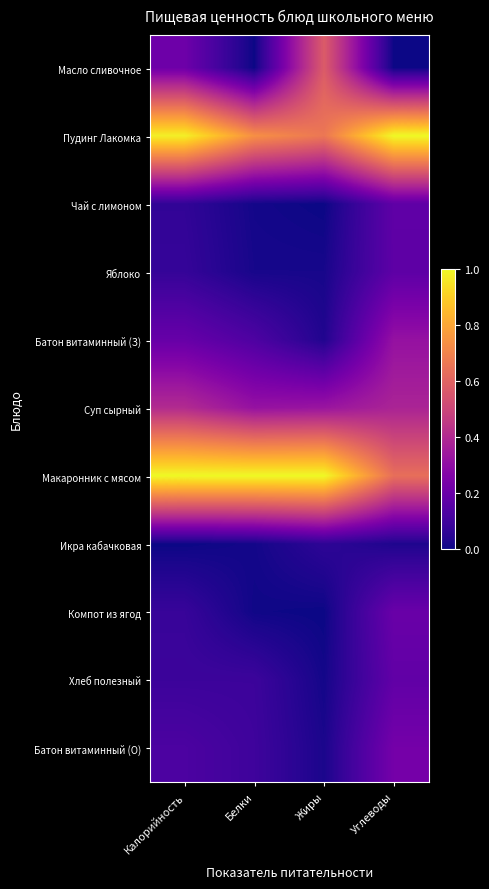

What is the spread (max minus min) of values at Калорийность?

1.0